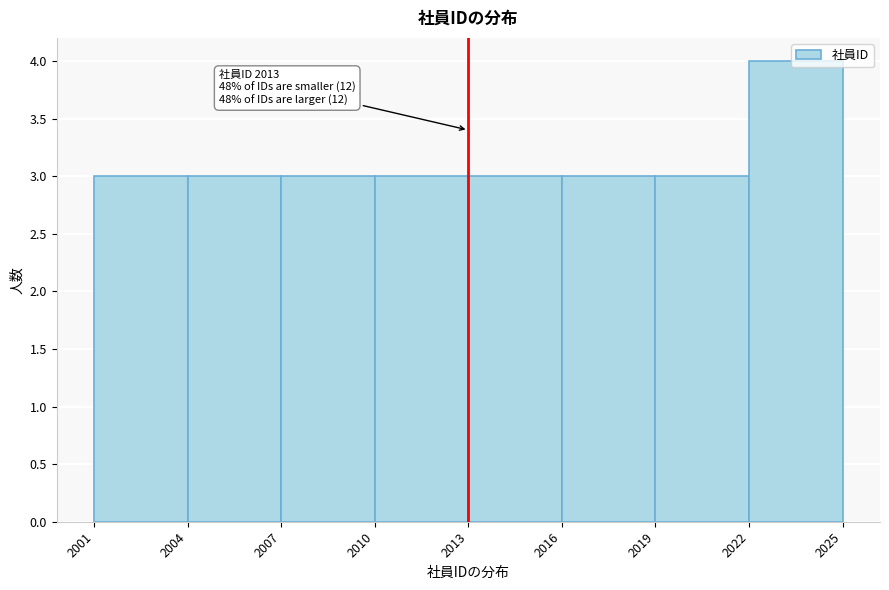

Over which range of the x-axis is the bar tallest?

2022 to 2025